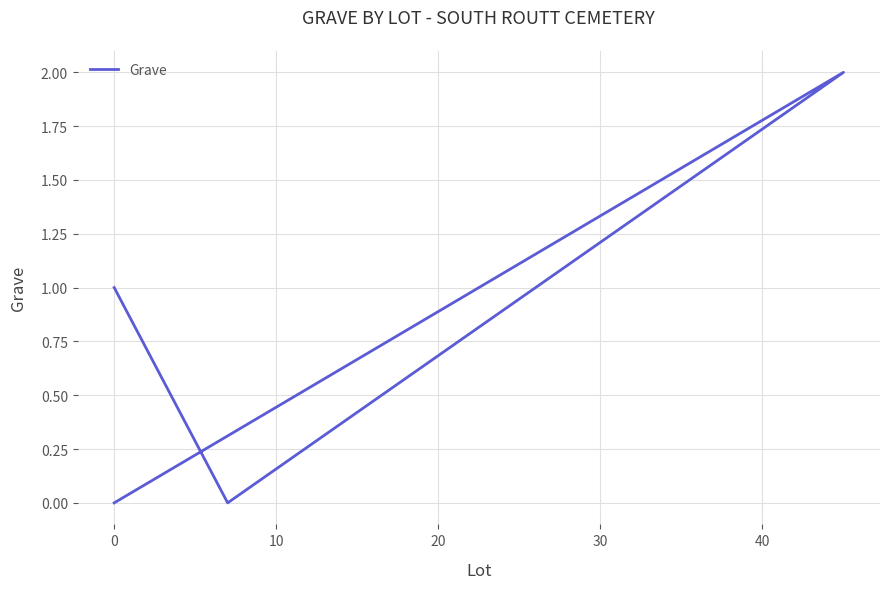

Is it true that the value at 0 is 0?

False